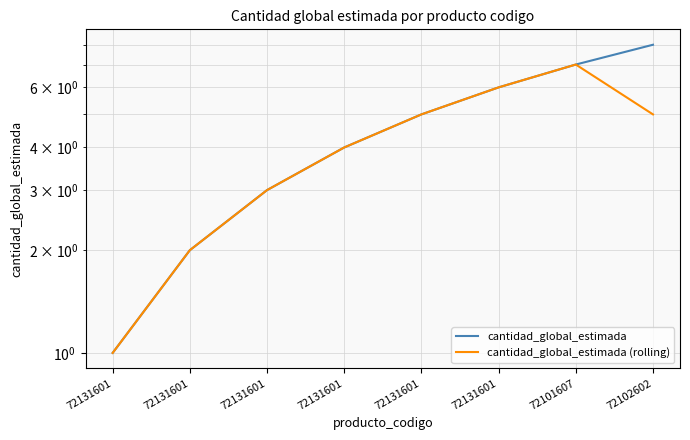

True or false: cantidad_global_estimada and cantidad_global_estimada (rolling) intersect in this chart.

False